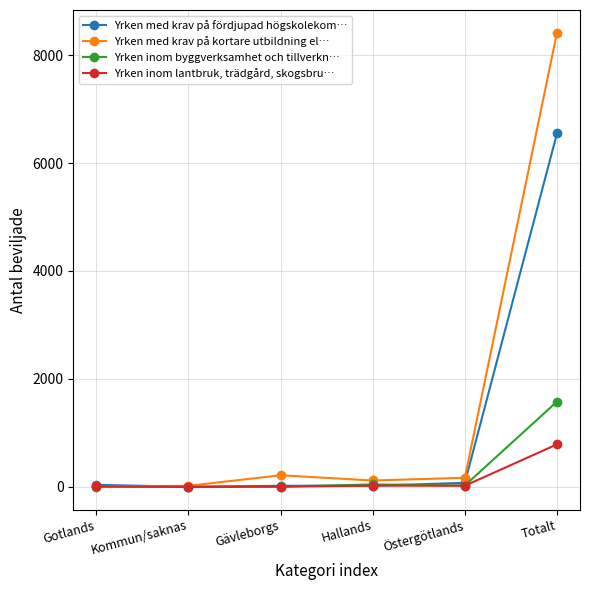

At which category is the sum across all series the highest?

Totalt